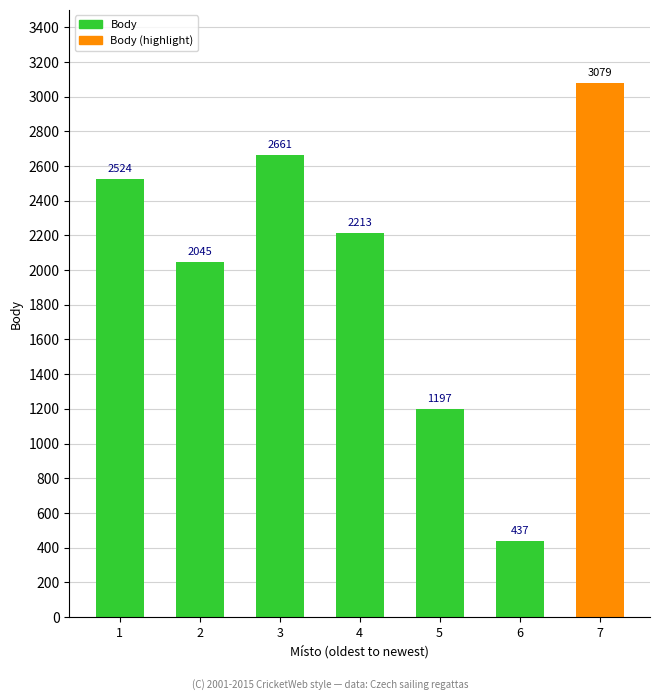

Which label corresponds to the smallest value in the chart?

6